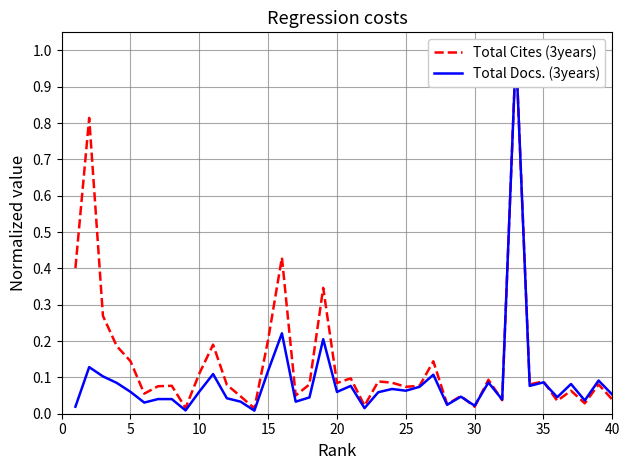

True or false: Total Docs. (3years) and Total Cites (3years) cross at least once.

True